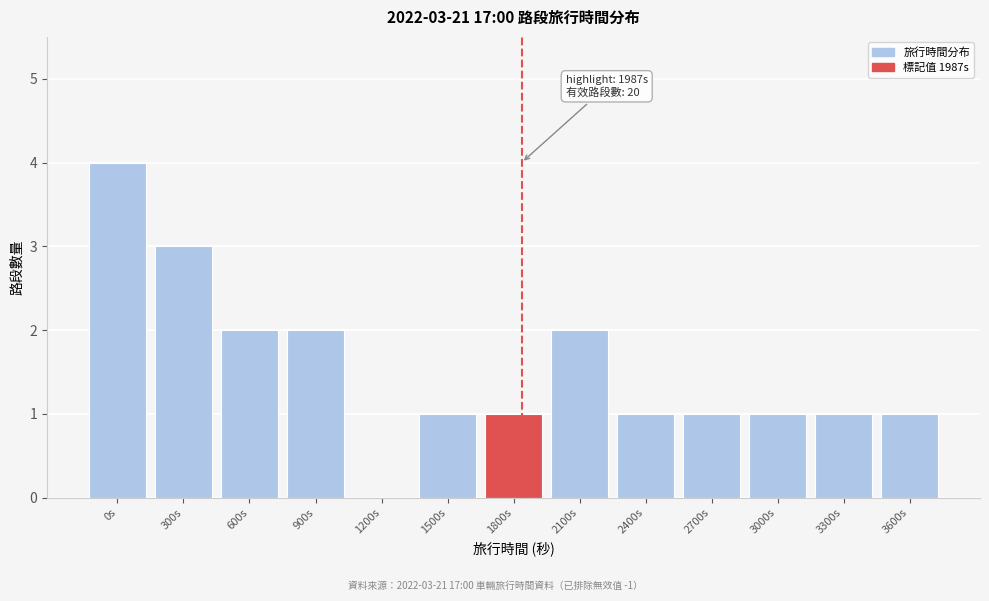

Reading right to left, list all the values displayed in this chart.

3600s=1	3300s=1	3000s=1	2700s=1	2400s=1	2100s=2	1800s=1	1500s=1	1200s=0	900s=2	600s=2	300s=3	0s=4